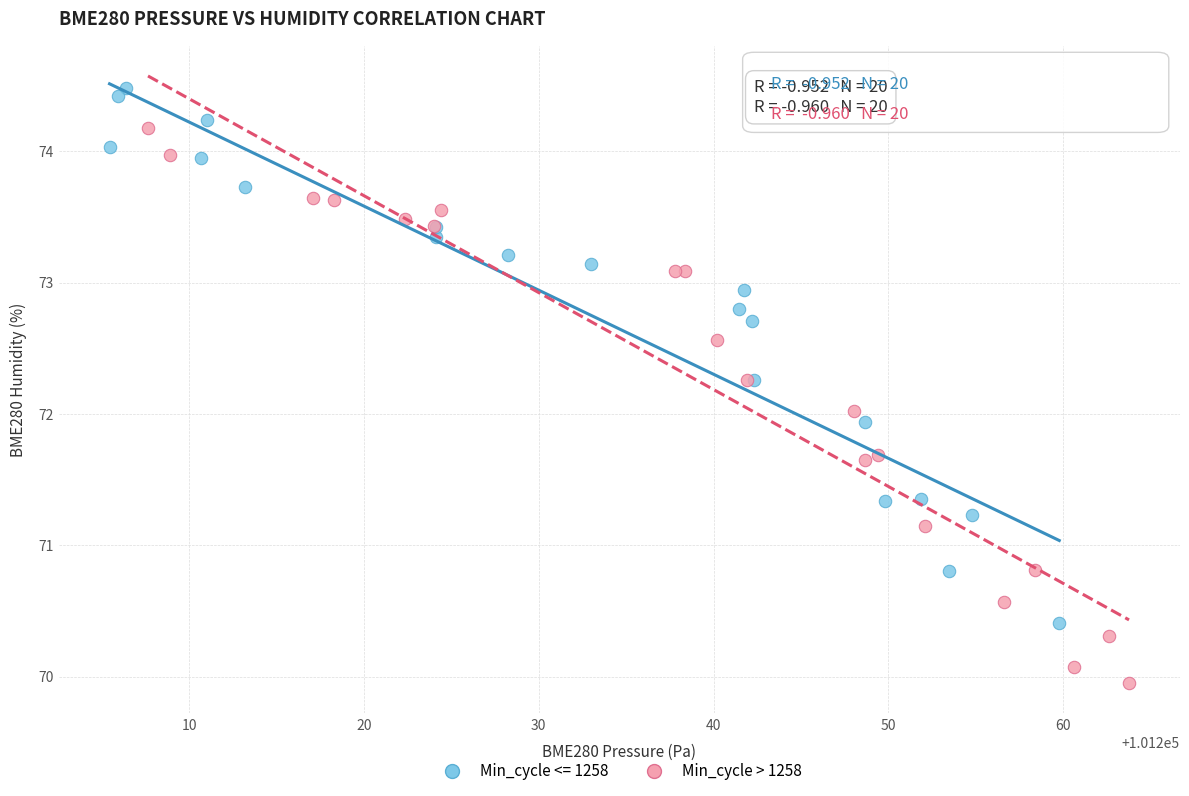

Which series contains the lowest Y value?

Min_cycle > 1258